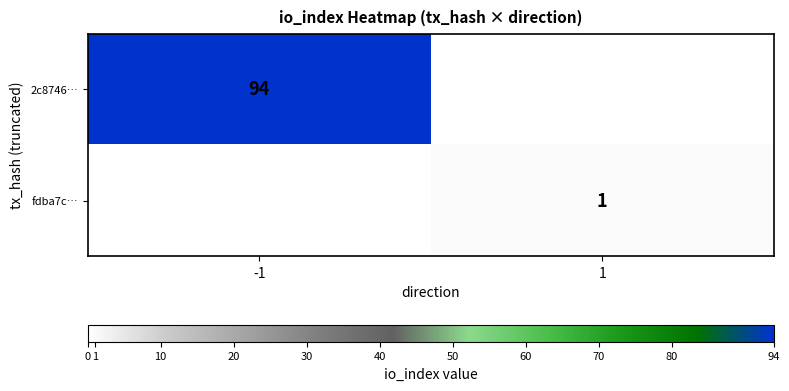

The fdba7c… series shows 1 at 1. True or false?

True